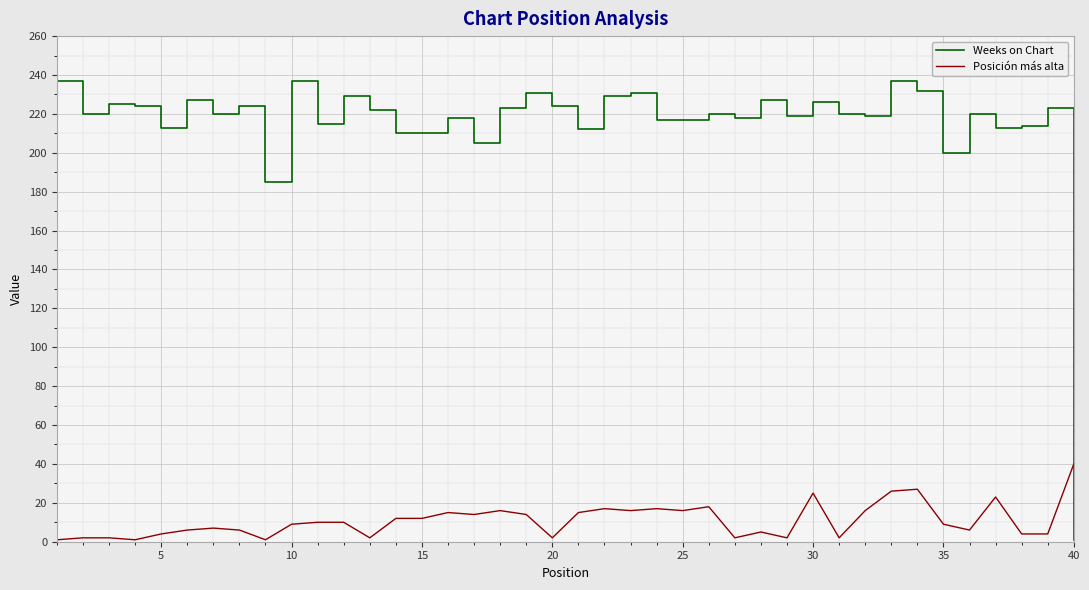

List the series in order of their peak value, highest first.

Weeks on Chart, Posición más alta